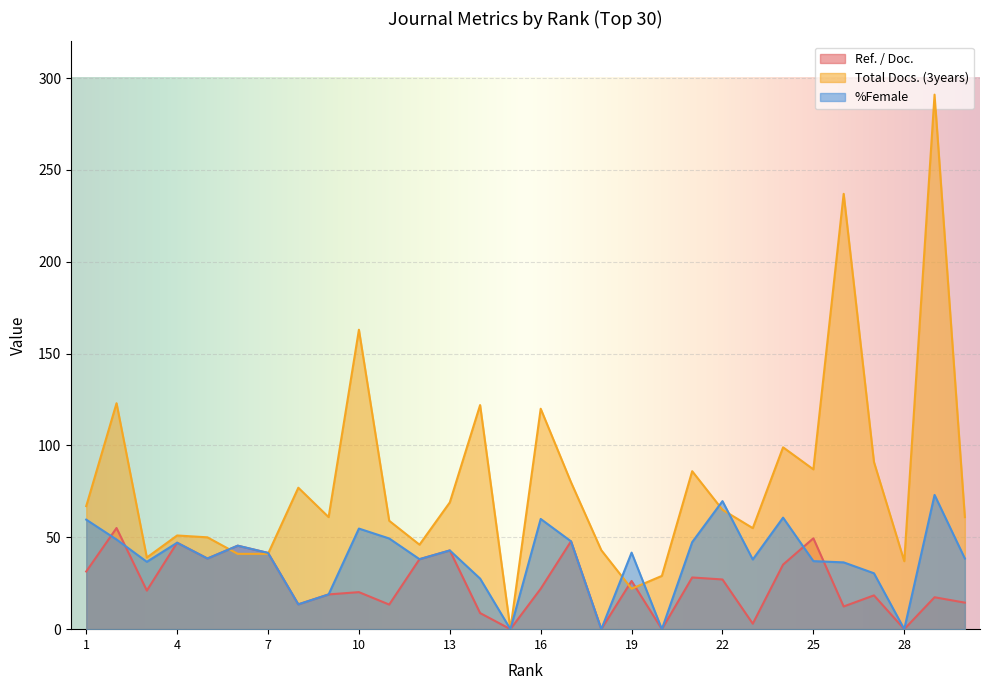

In Ref. / Doc., how many points are higher than both neighbors (excluding endpoints)?

11